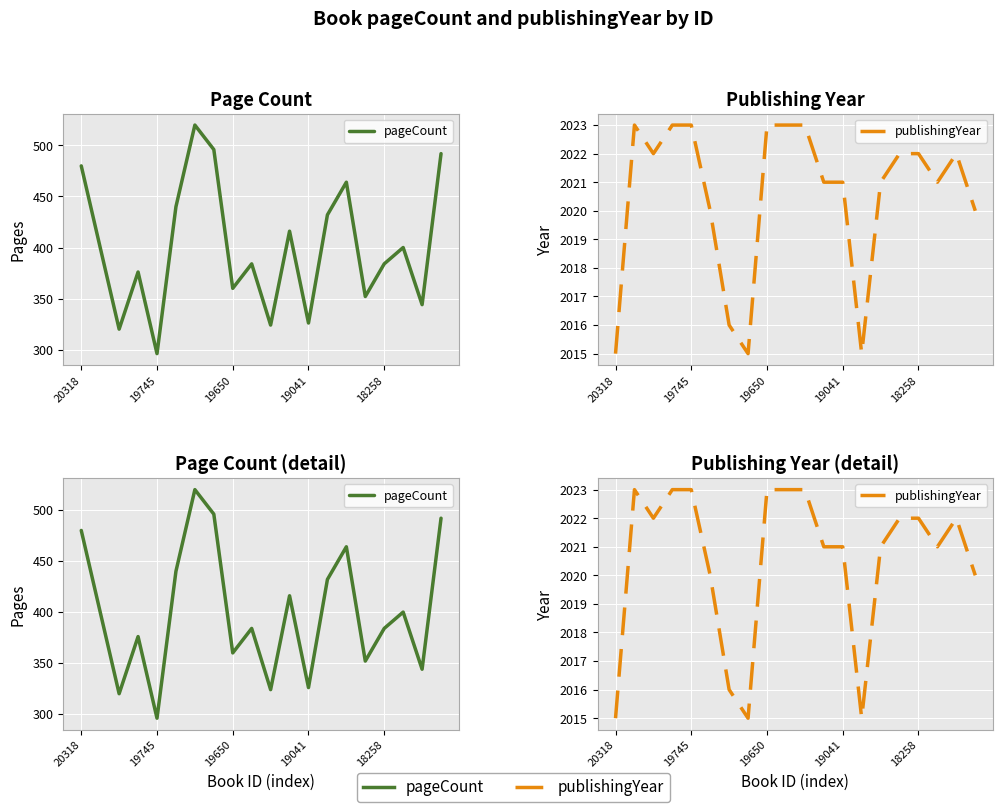

Which series has the largest total across all categories?

publishingYear